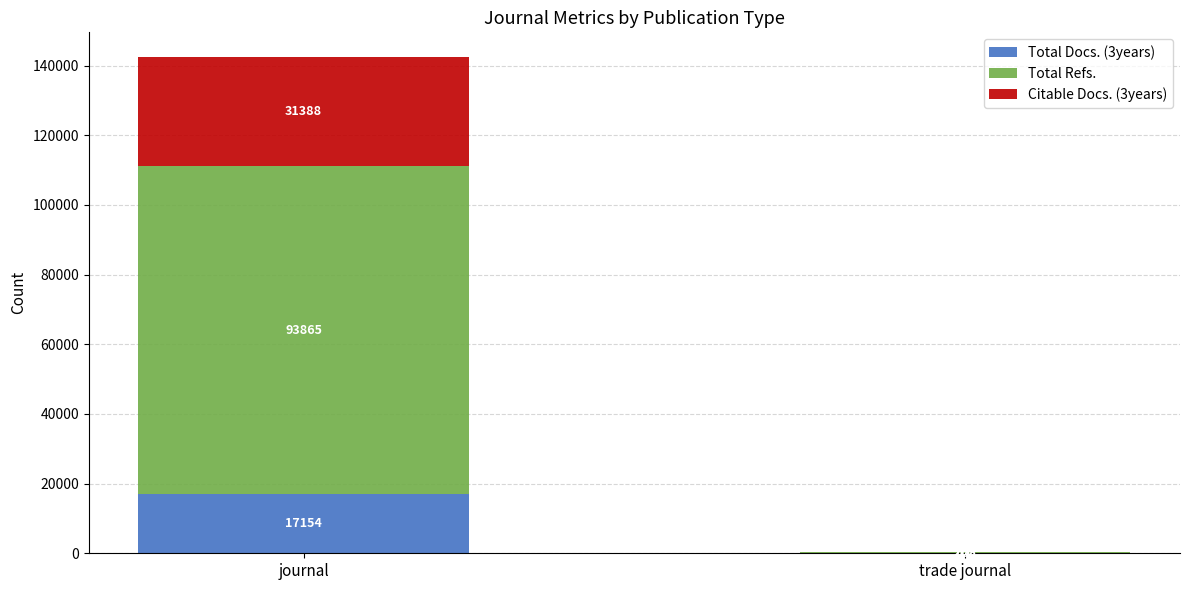

What is the sum of the Total Docs. (3years) values at journal and trade journal?

17259